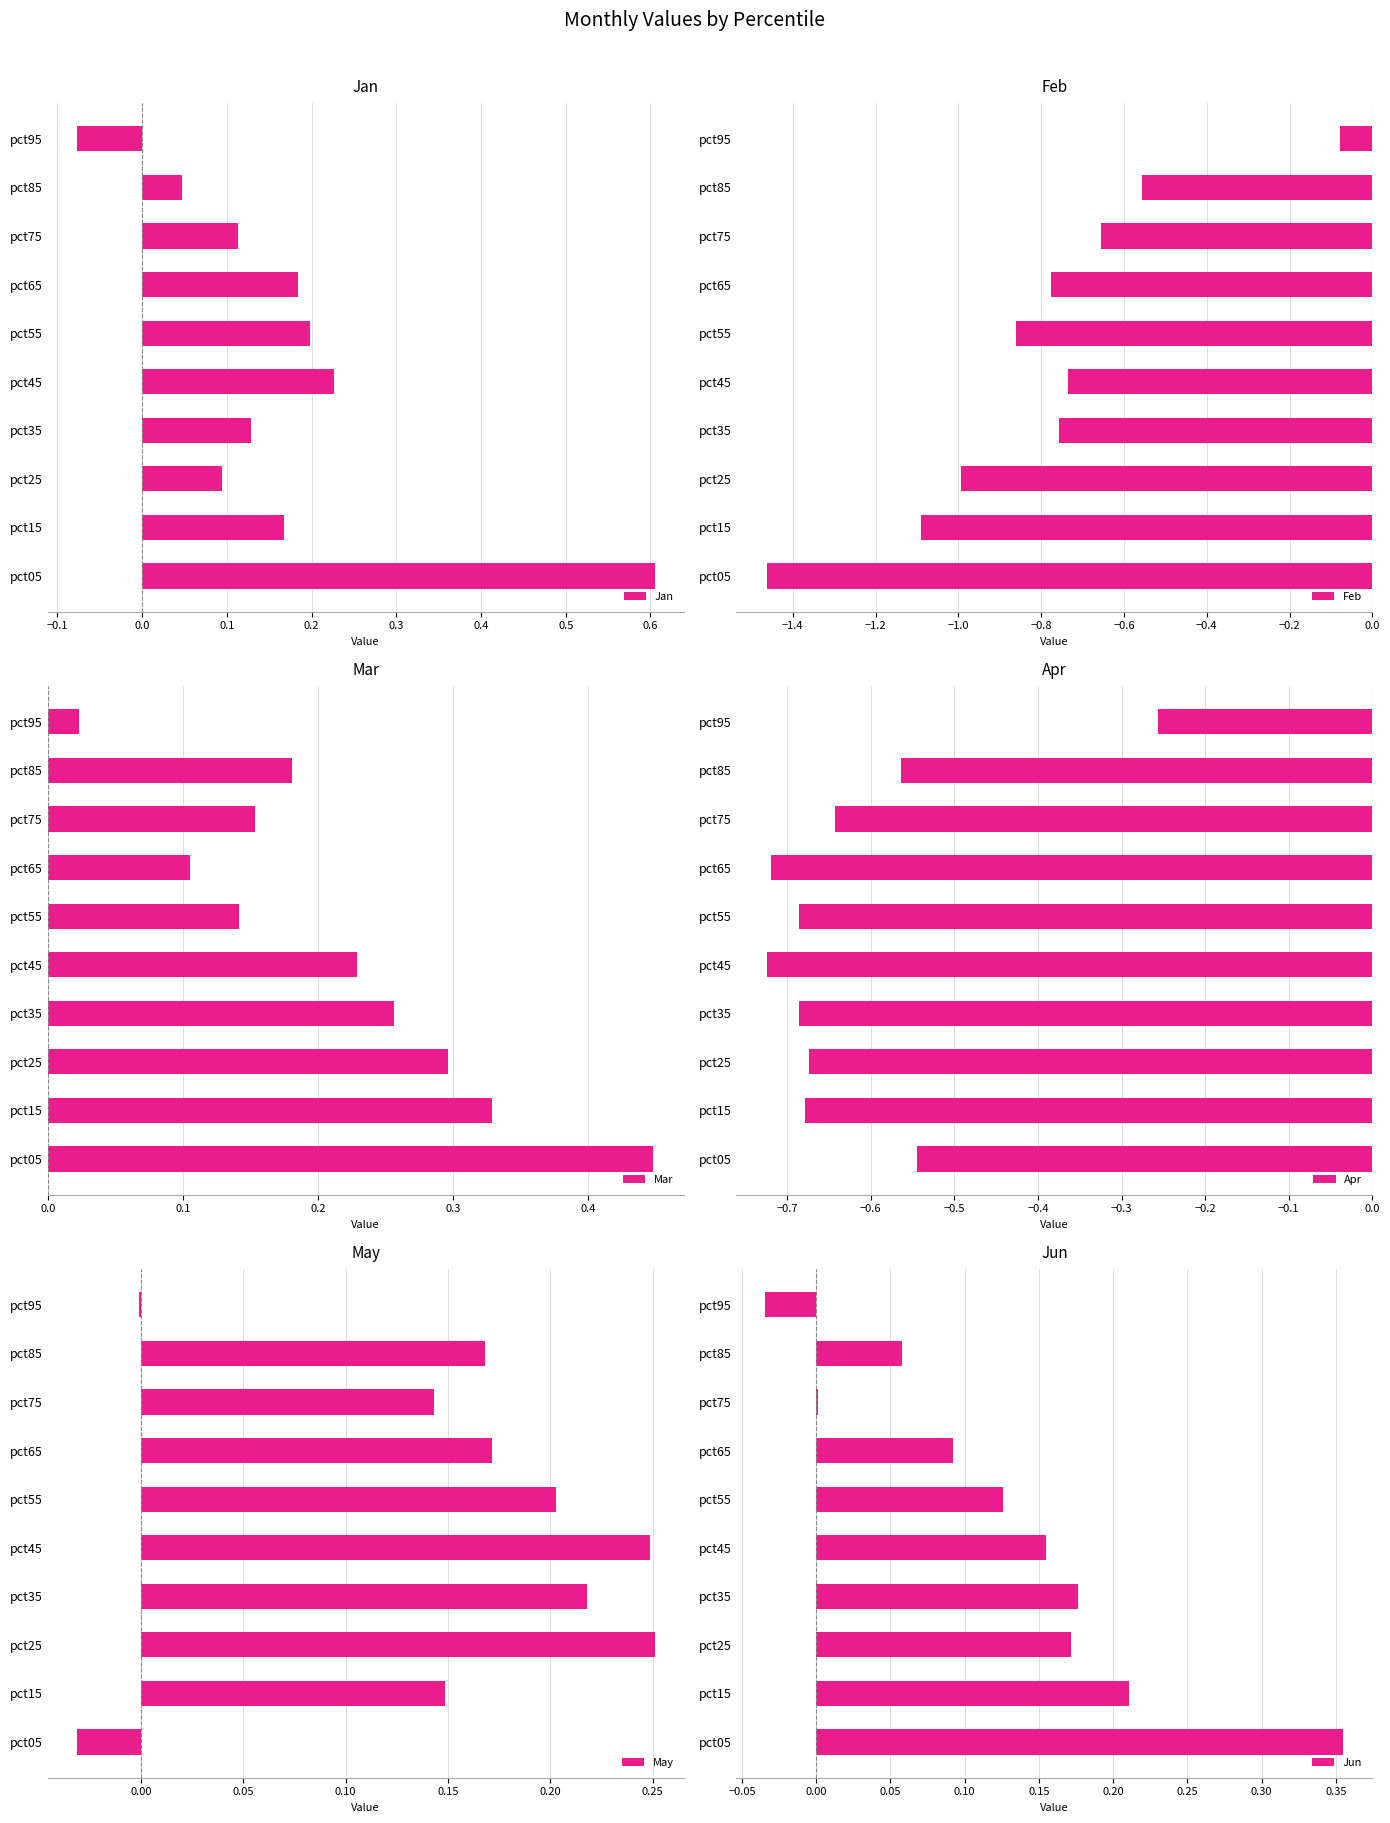

The value of Jun at pct25 is 0.3. True or false?

False